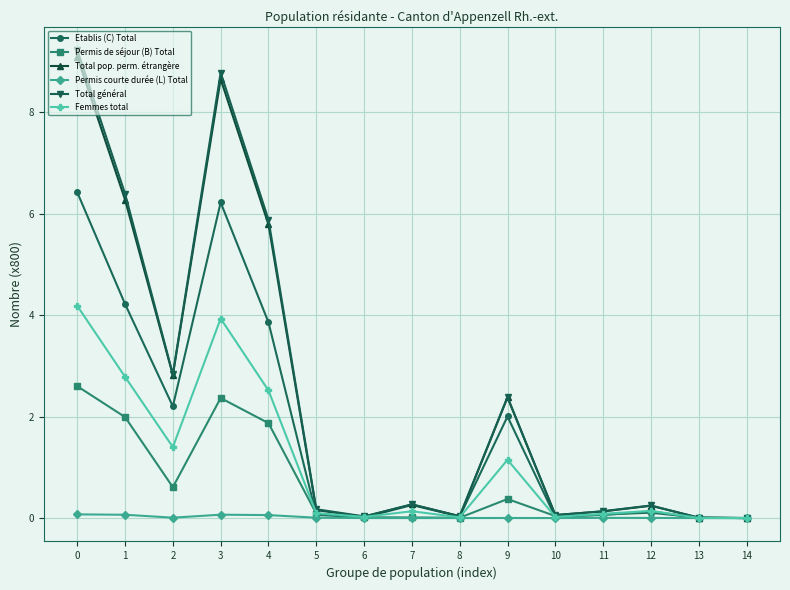

Between 9 and 14, which series saw the biggest shift?

Total général